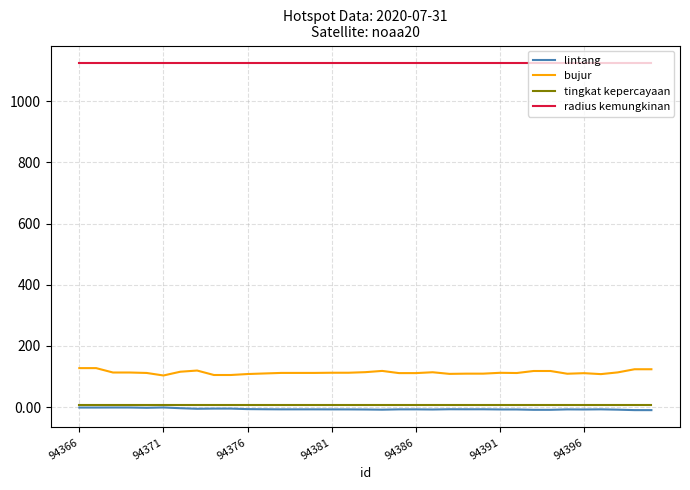

Which series has the widest spread of values?

bujur